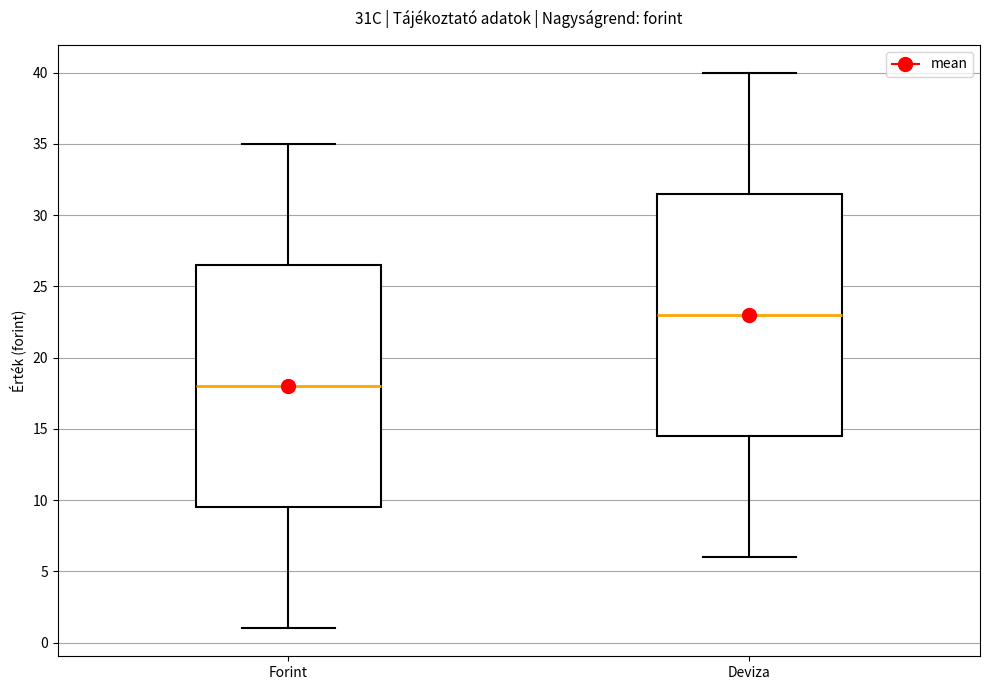

Which box's median line is the lowest?

Forint